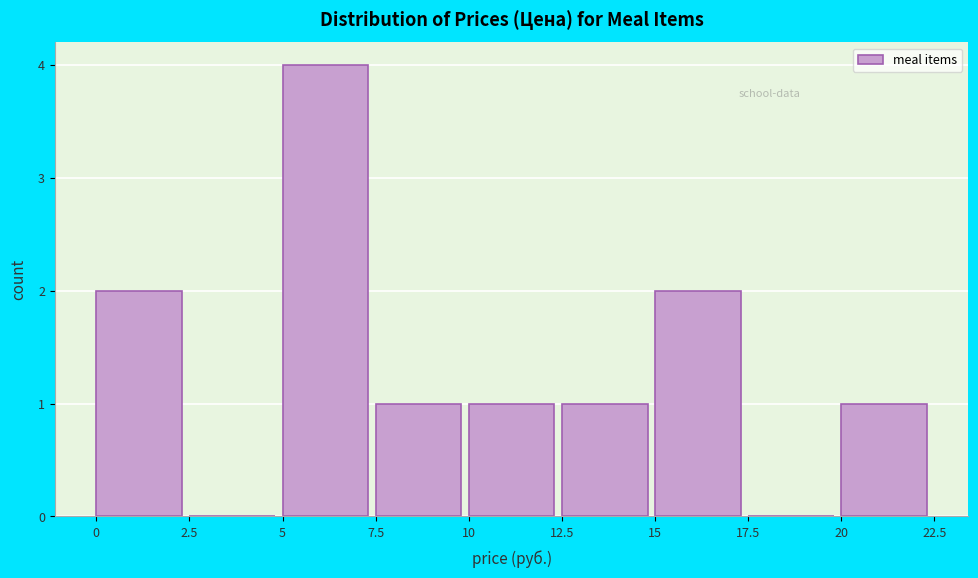

What is the height of the bar covering 20 to 22.5 on the x-axis? The values are not printed on the chart, so give them approximately, as read against the axis.

1